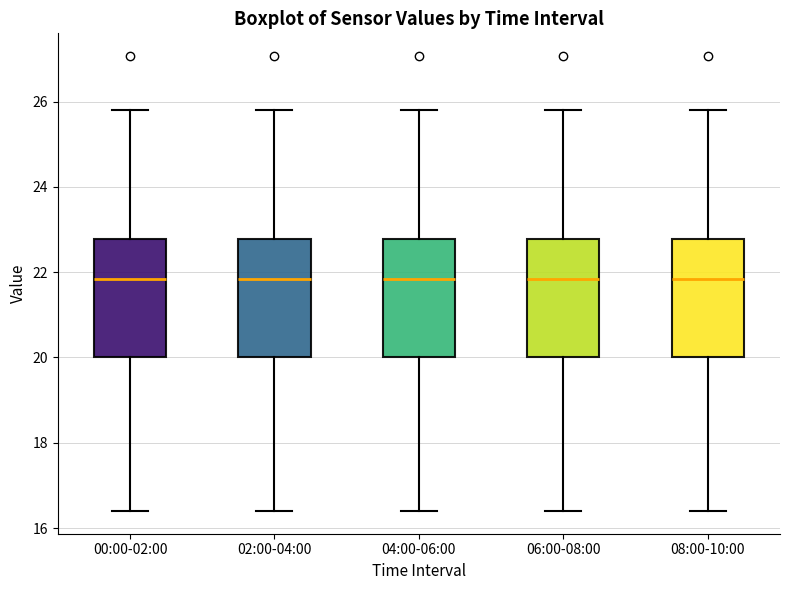

Reading left to right, transcribe this box plot: for each box, give where its median line is, the range the box spans, and where its two whiskers end, as read against the y-axis. The values are not printed on the chart, so give them approximately, as read against the axis.

00:00-02:00: median 21.8, box 20.0 to 22.8, whiskers 16.4 to 25.8
02:00-04:00: median 21.8, box 20.0 to 22.8, whiskers 16.4 to 25.8
04:00-06:00: median 21.8, box 20.0 to 22.8, whiskers 16.4 to 25.8
06:00-08:00: median 21.8, box 20.0 to 22.8, whiskers 16.4 to 25.8
08:00-10:00: median 21.8, box 20.0 to 22.8, whiskers 16.4 to 25.8